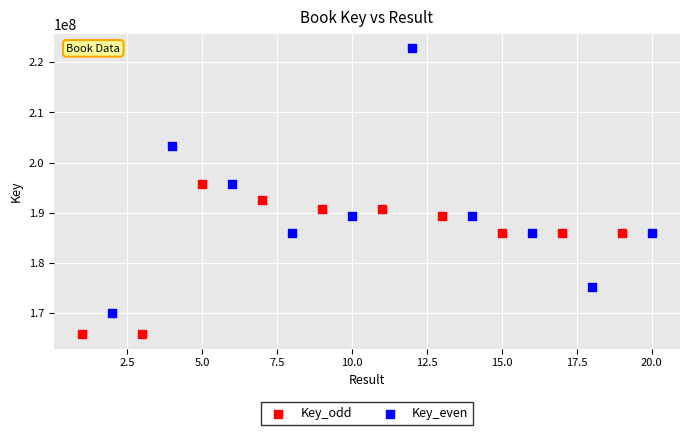

What are all the series names shown in the legend?

Key_odd, Key_even